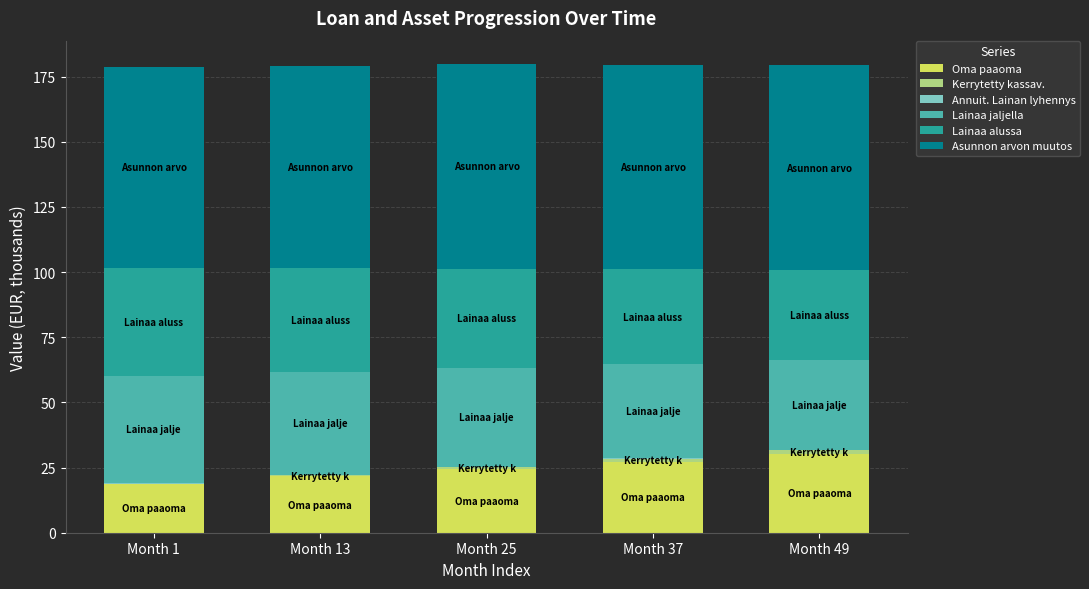

Are the bars horizontal?

No